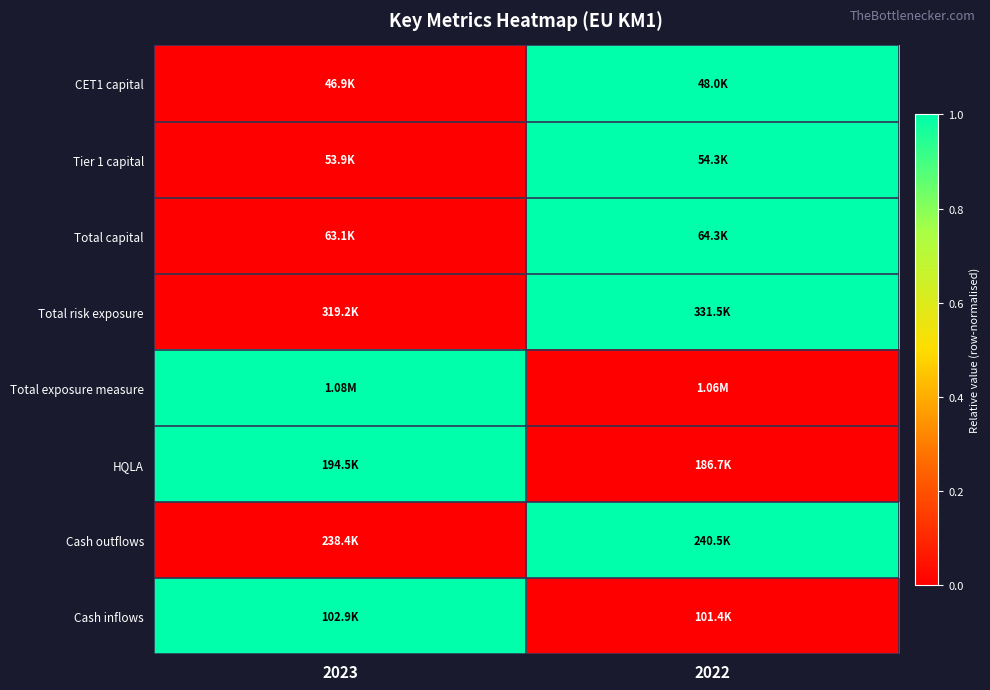

Which has a higher value, 2022 or 2023?

2022